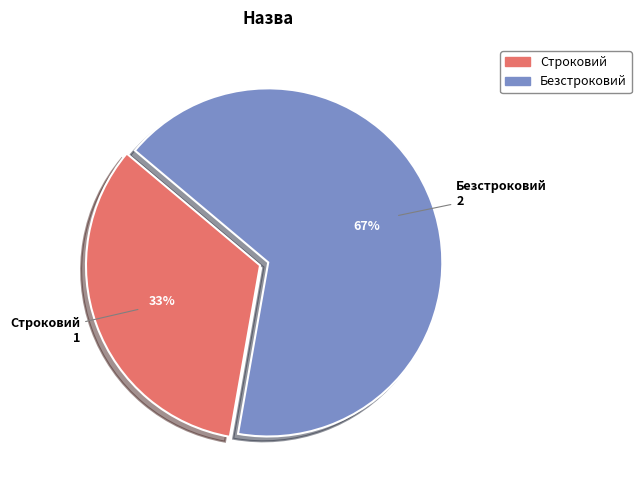

What is the smallest slice in the pie chart?

Строковий